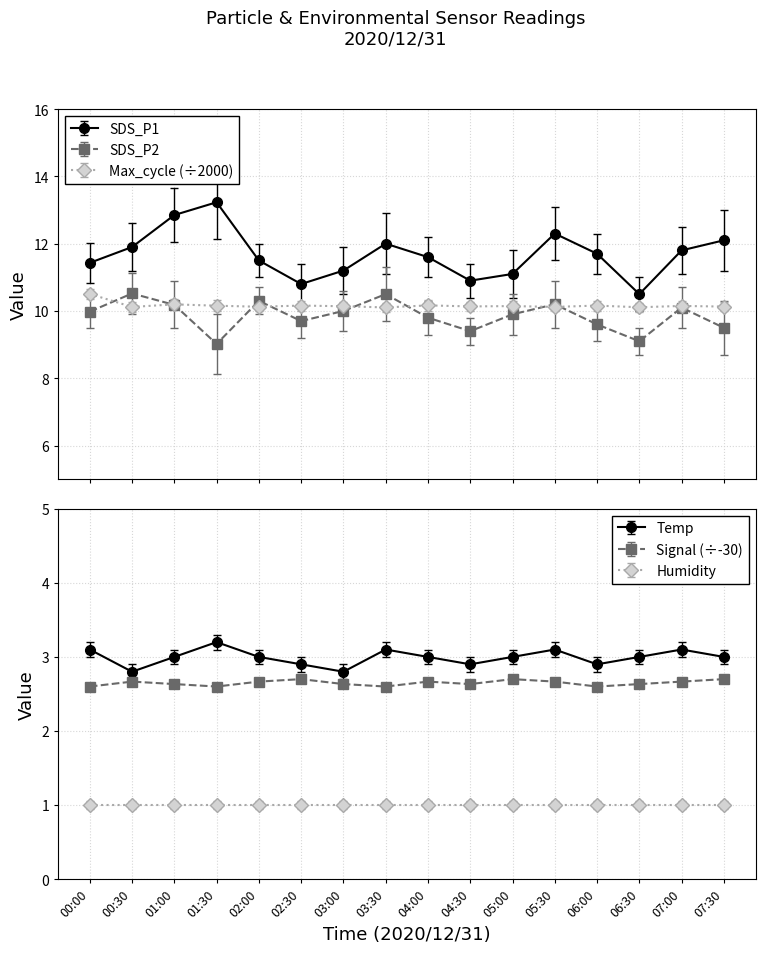

Does the chart have visible grid lines?

Yes